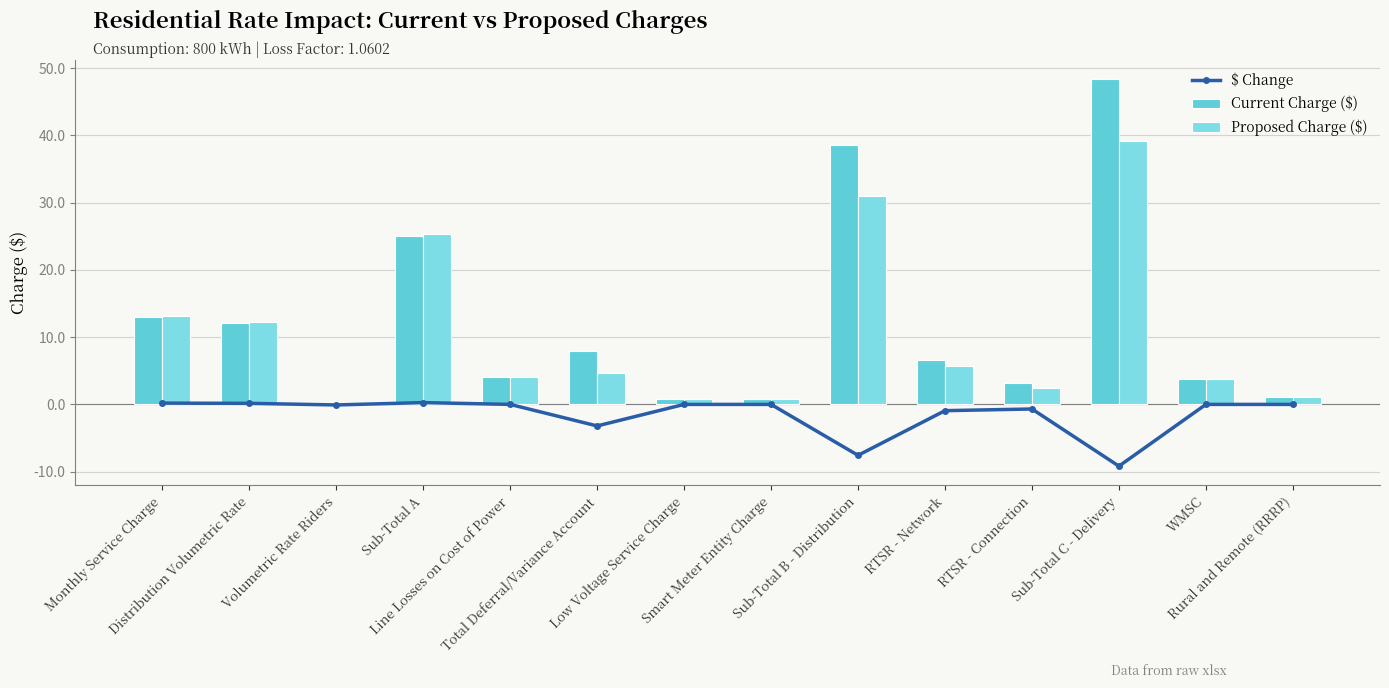

What is the maximum value for $ Change?

0.3